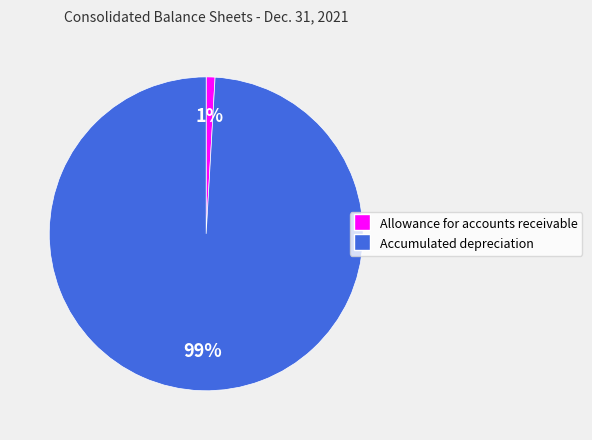

To the nearest percent, what is the combined percentage of Accumulated depreciation and Allowance for accounts receivable?

100%